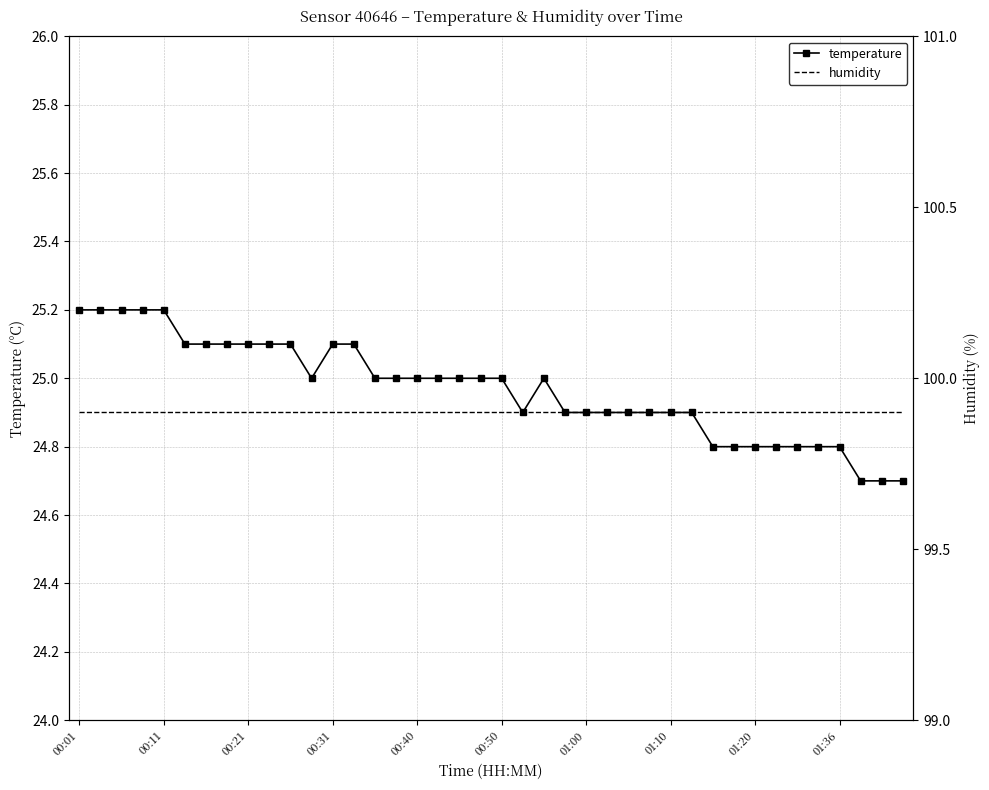

What is the lowest value of the temperature series?

24.7